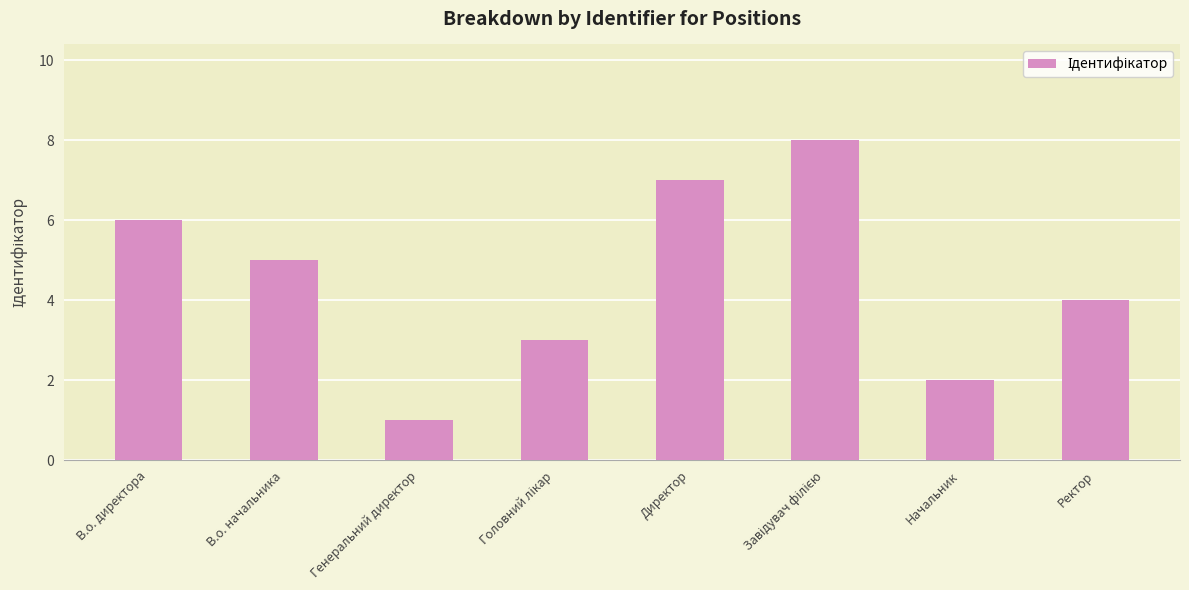

How many bars are there in total?

8